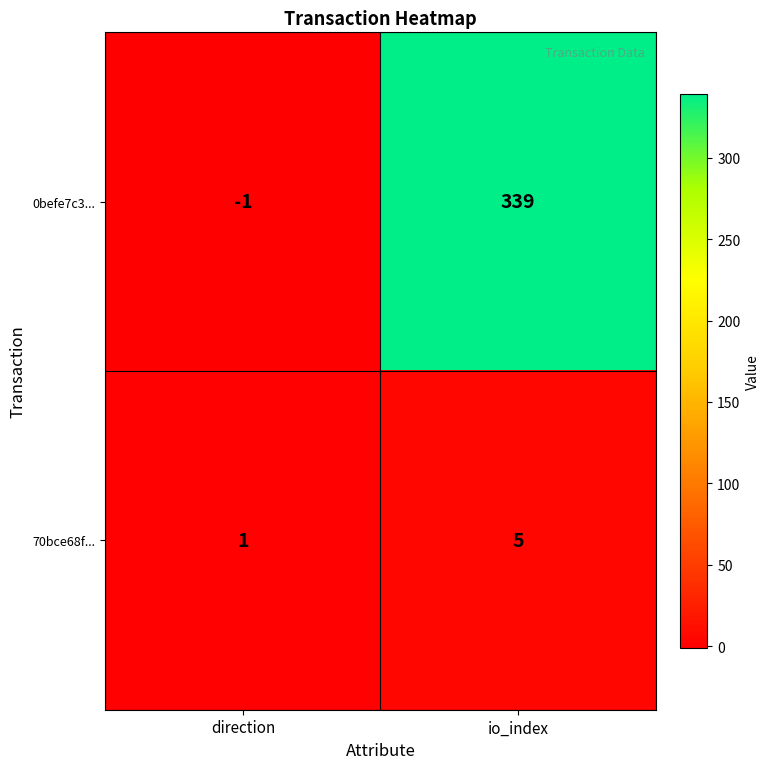

At which label is 0befe7c3... closest to 169?

direction